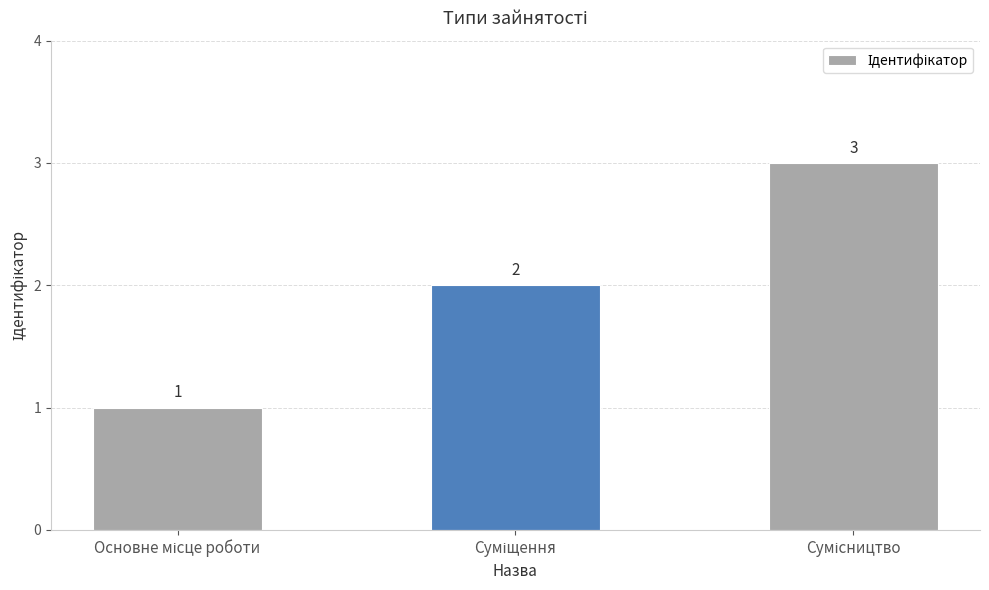

What is the maximum value shown in the chart?

3